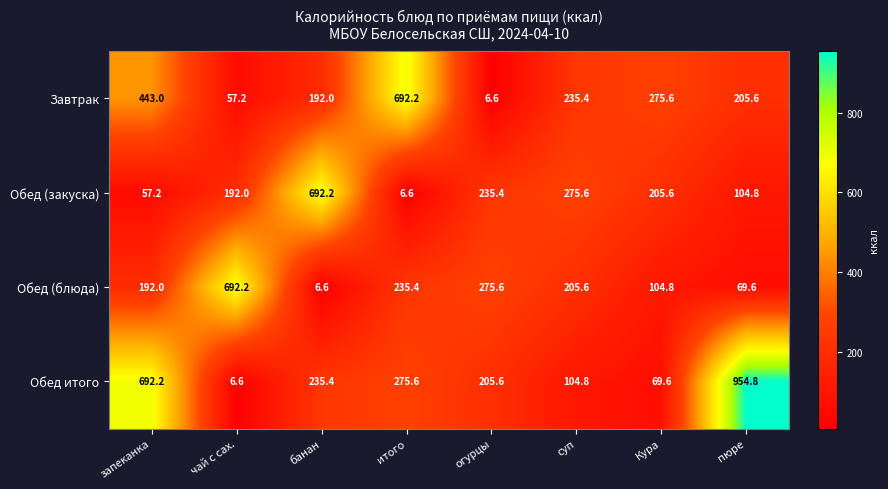

What is the sum of all Завтрак values?

2107.6